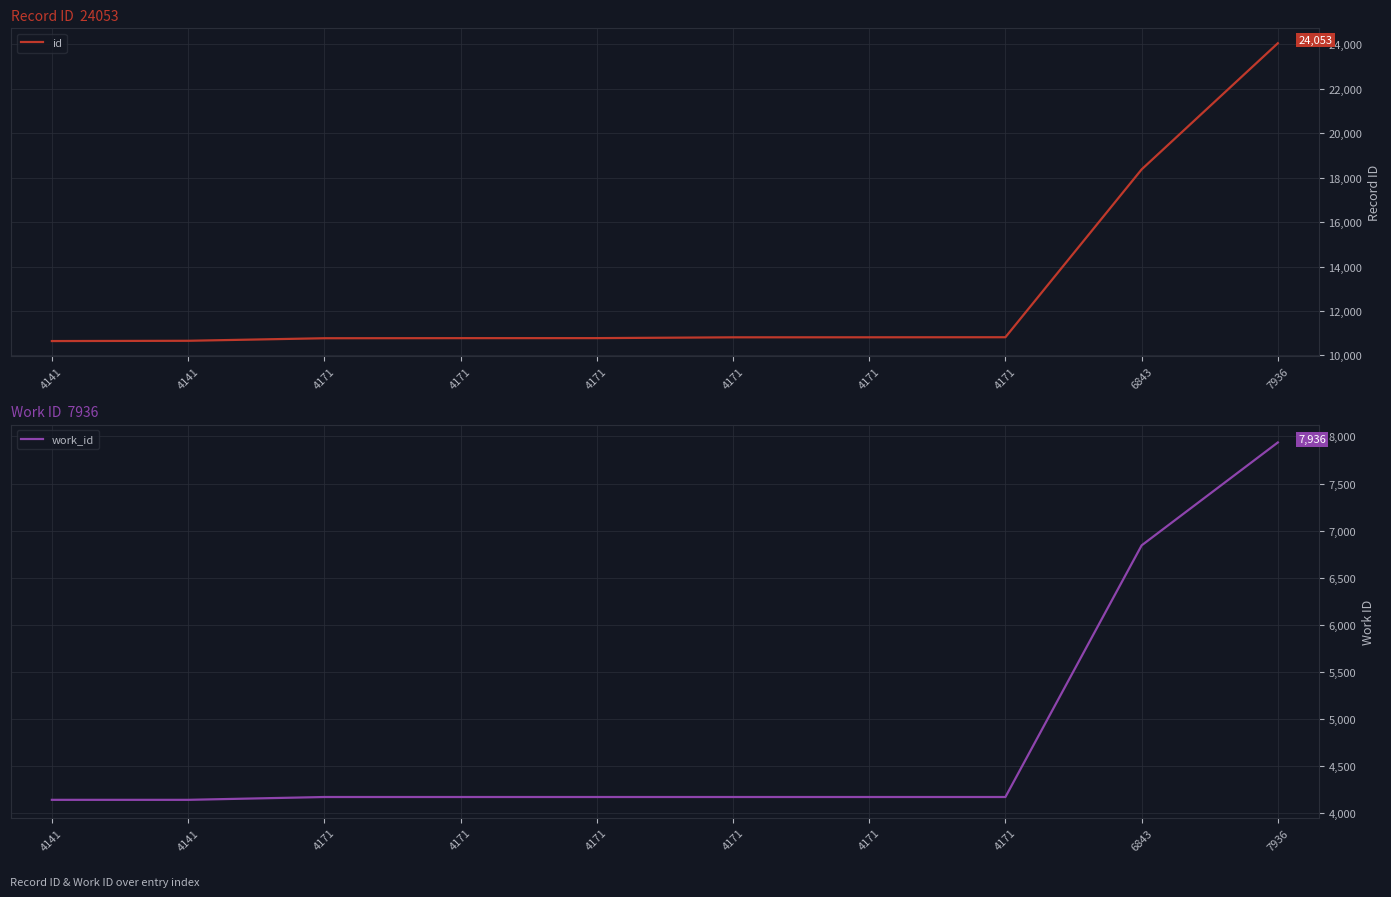

List the labels in order of work_id value, largest first.

7936, 6843, 4171, 4171, 4171, 4171, 4171, 4171, 4141, 4141